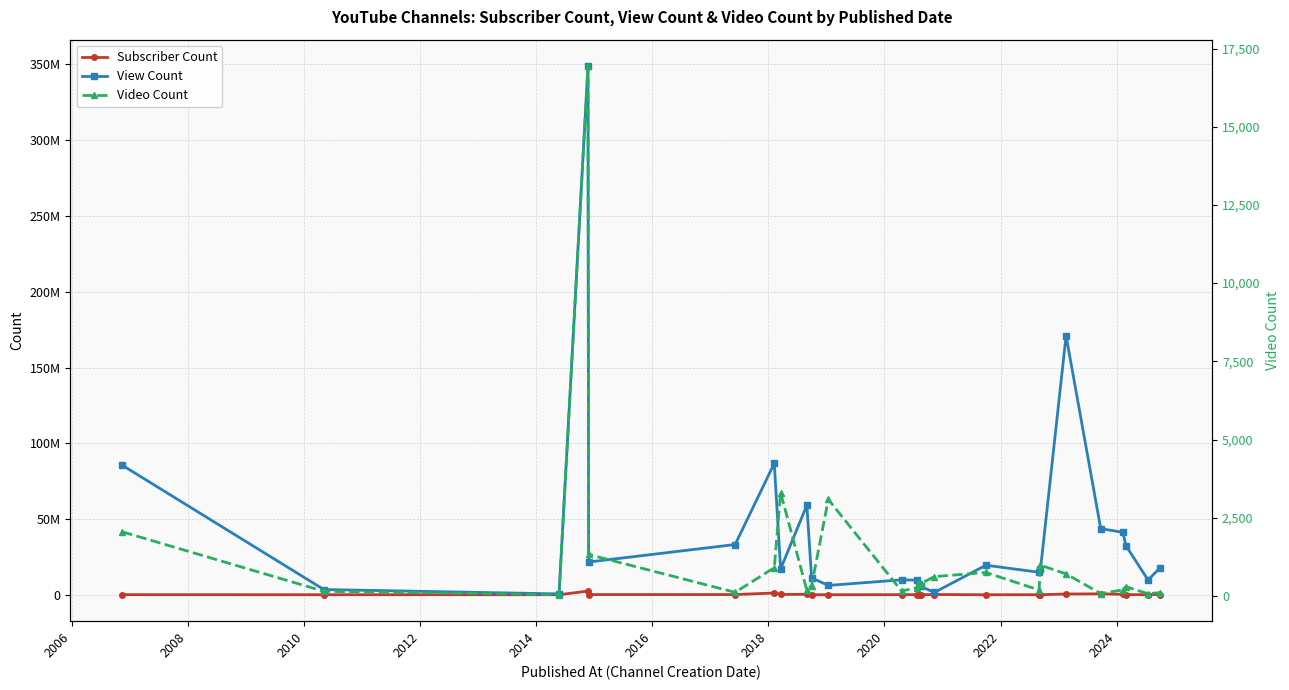

Reading left to right, extract all data points from this chart.

Subscriber Count: 149000	104000	101000	2480000	219000	202000	1240000	264000	376000	102000	103000	138000	149000	95800	109000	233000	95000	94600	108000	566000	686000	360000	194000	94300	249000
View Count: 85511208	3527288	645479	348885456	21676579	33232525	86769888	17127595	59151076	11240037	6224479	9925656	9726359	6868542	5637642	1598731	19572725	14917455	16911309	170985249	43714490	41278280	32510571	9836372	18047220
Video Count: 2048	147	37	16938	1324	114	901	3298	181	332	3083	156	260	425	391	617	748	188	982	702	76	192	294	69	106